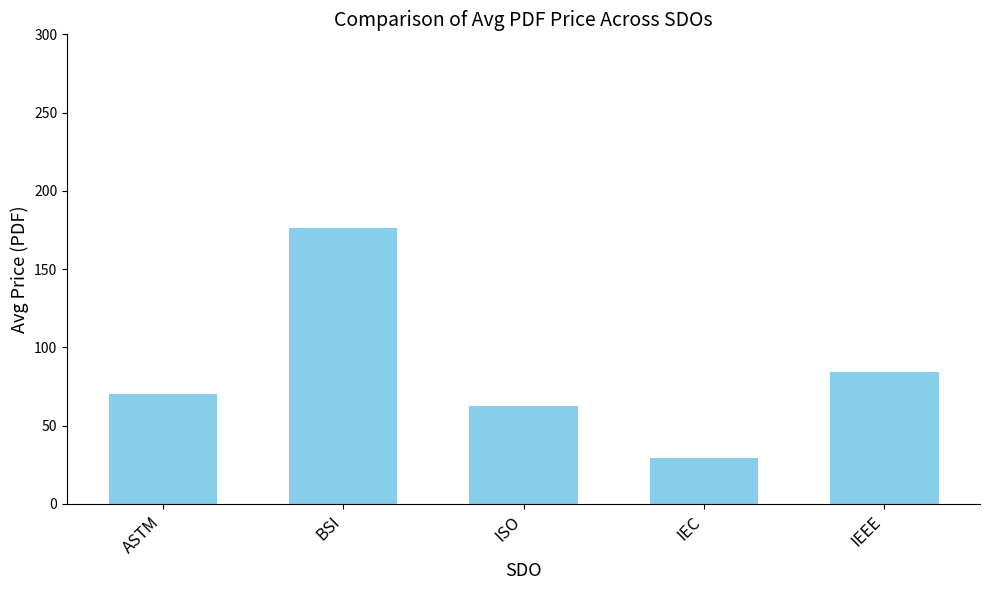

List the labels in order of value, smallest first.

IEC, ISO, ASTM, IEEE, BSI